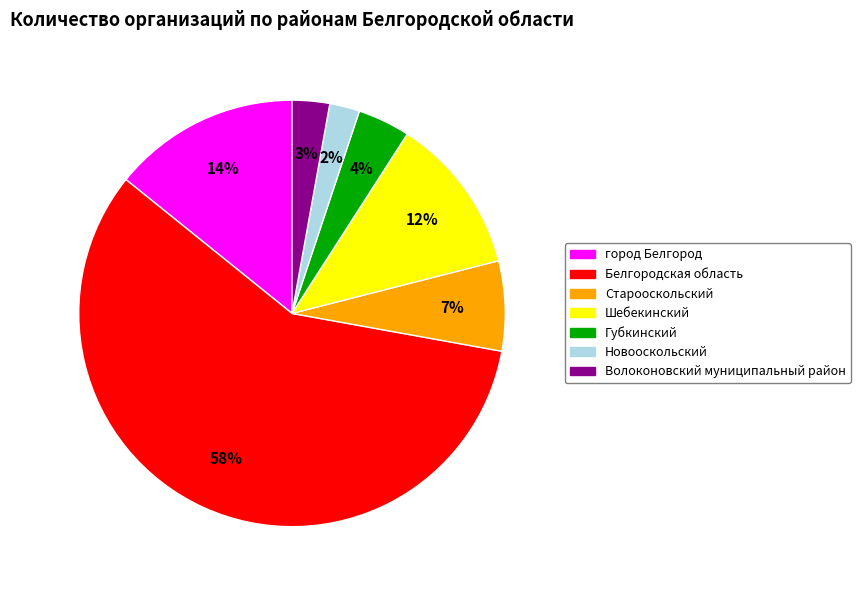

To the nearest percent, what is the combined percentage of город Белгород and Белгородская область?

72%